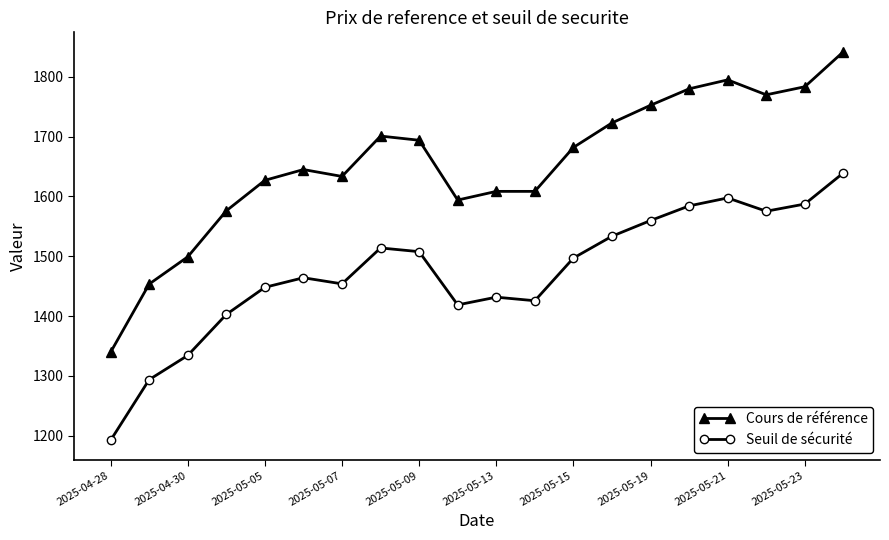

How many data points in Seuil de sécurité are above 1496?

10